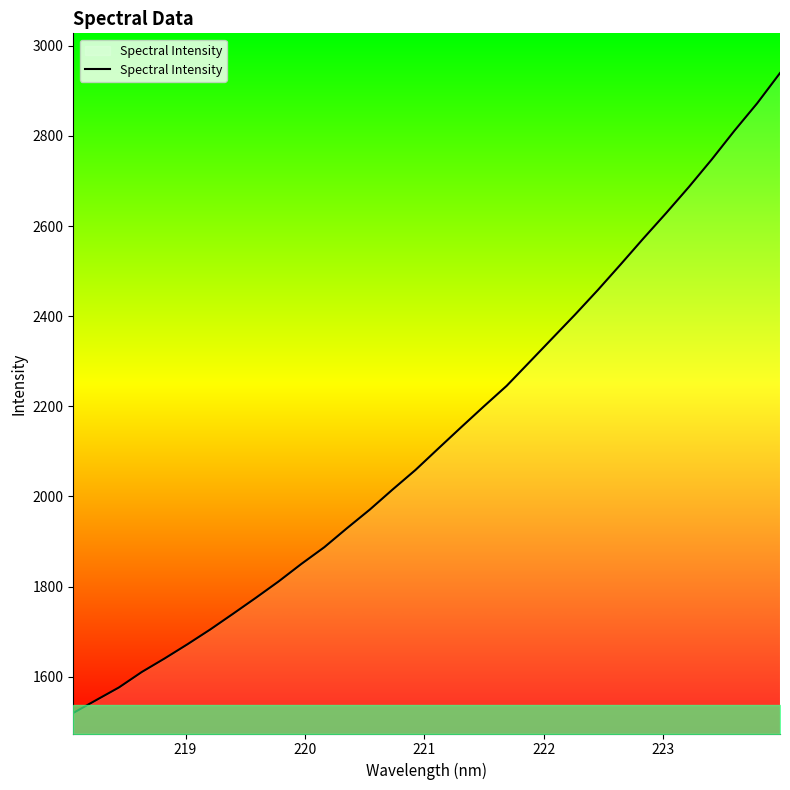

Is this an area chart (filled region under the line)?

No